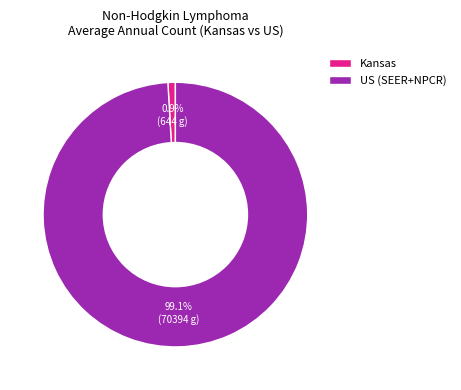

Is it true that US (SEER+NPCR) is 99% of the pie?

True